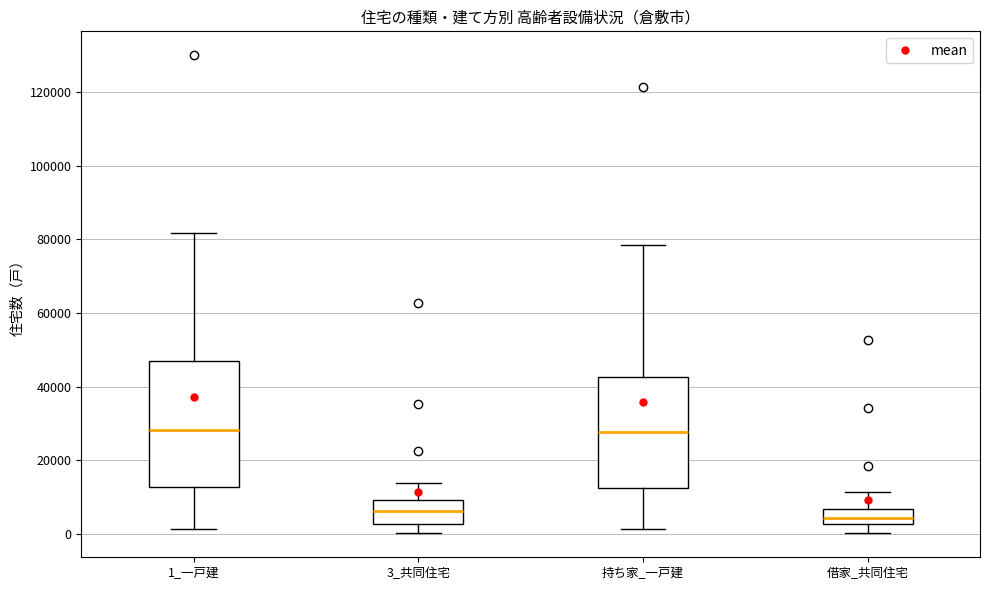

Where does the median line of the box for 持ち家_一戸建 sit on the y-axis? The values are not printed on the chart, so give them approximately, as read against the axis.

28000